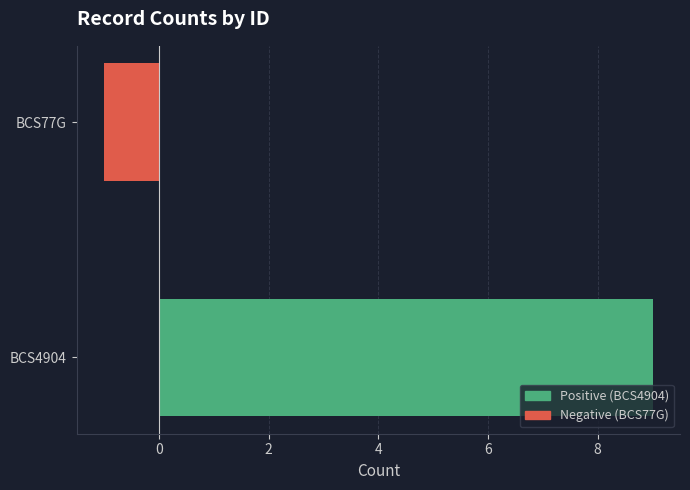

Rank the categories by value from lowest to highest.

BCS77G, BCS4904